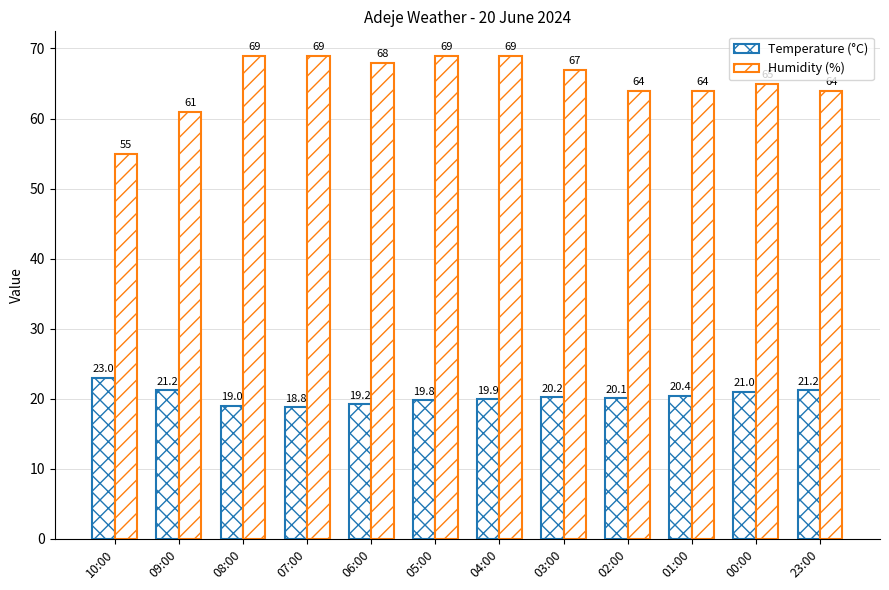

What position from the right is 02:00?

4